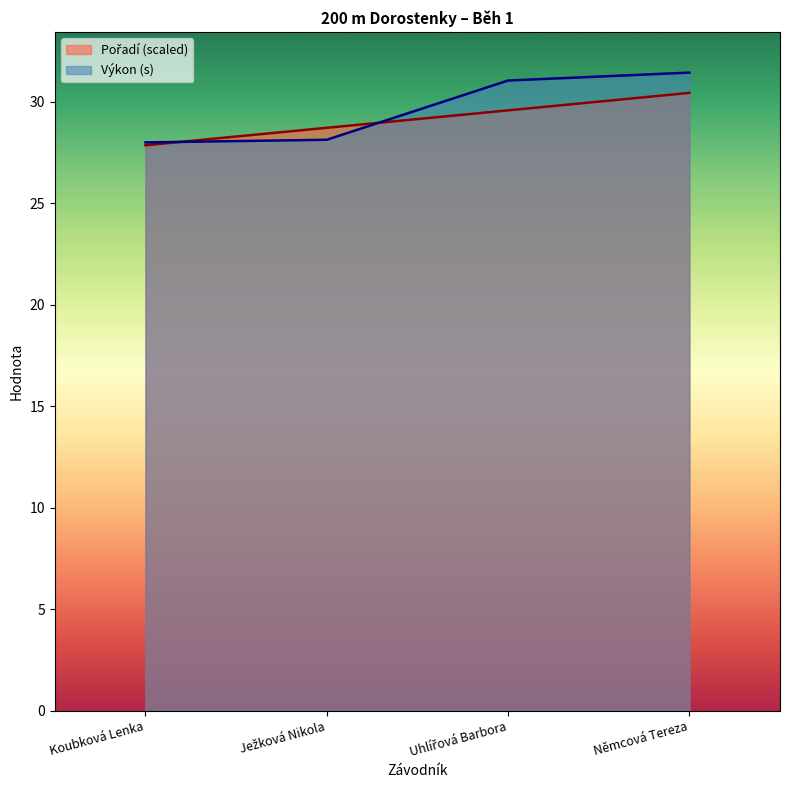

Which category has the lowest value across all series?

Koubková Lenka